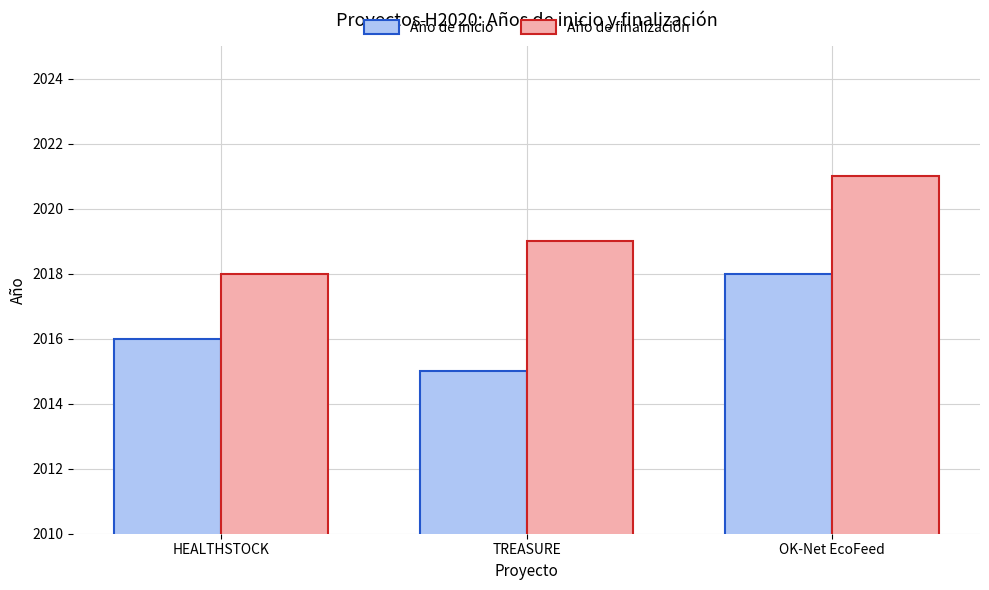

Where is Año de finalización nearest to the value 2019?

TREASURE